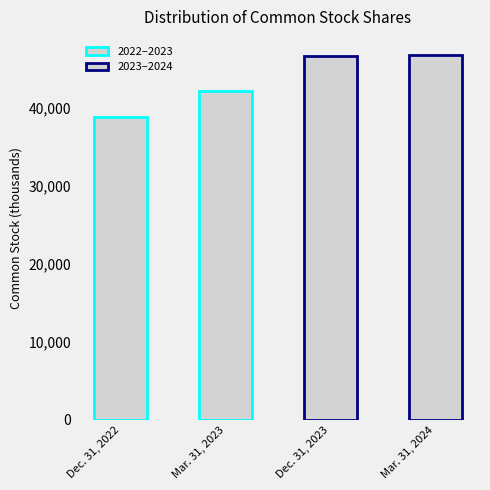

How many bars are there in total?

4